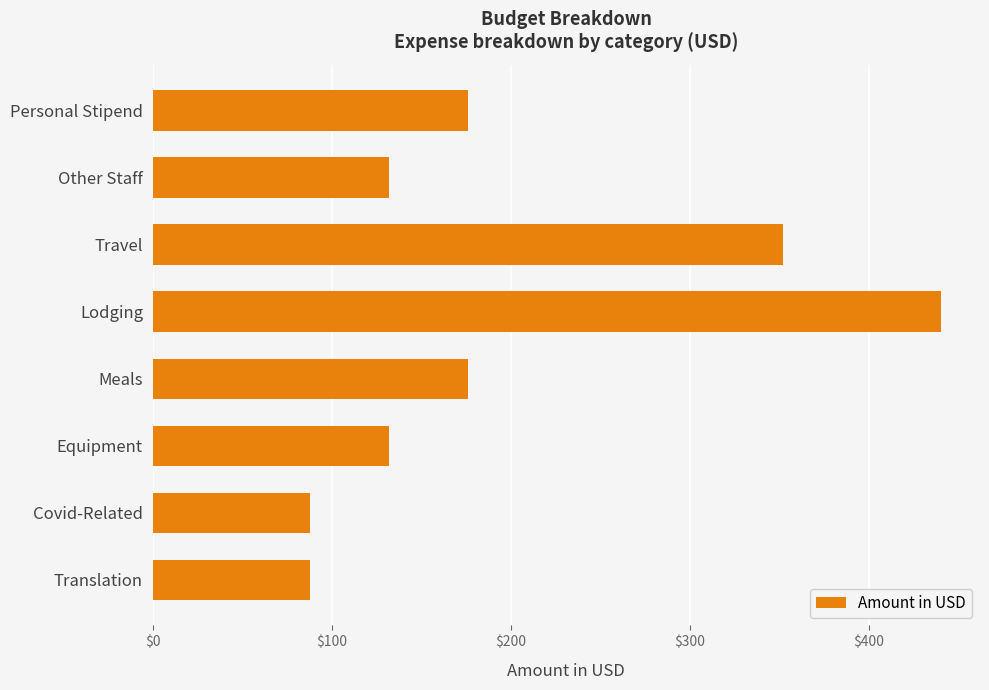

Which category has the highest value across all series?

Lodging